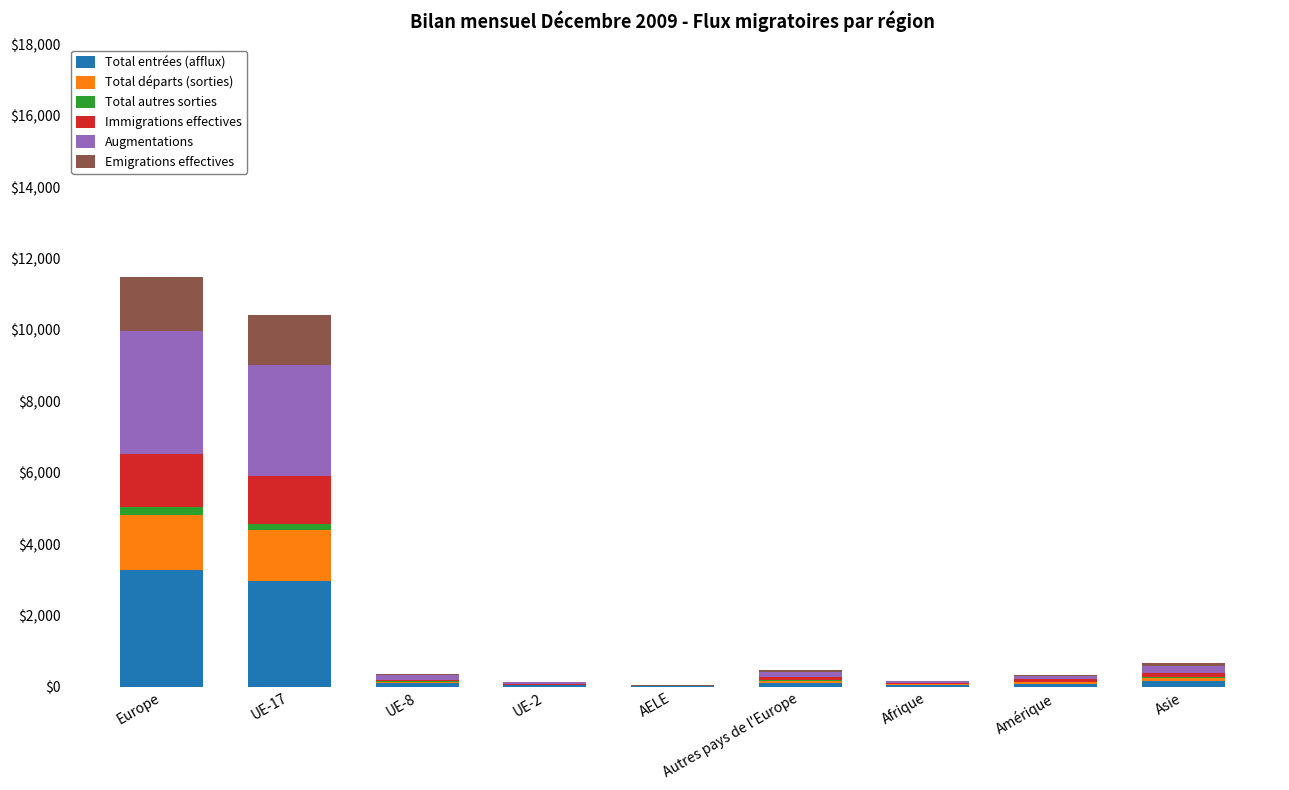

What is the maximum value for Total entrées (afflux)?

3267